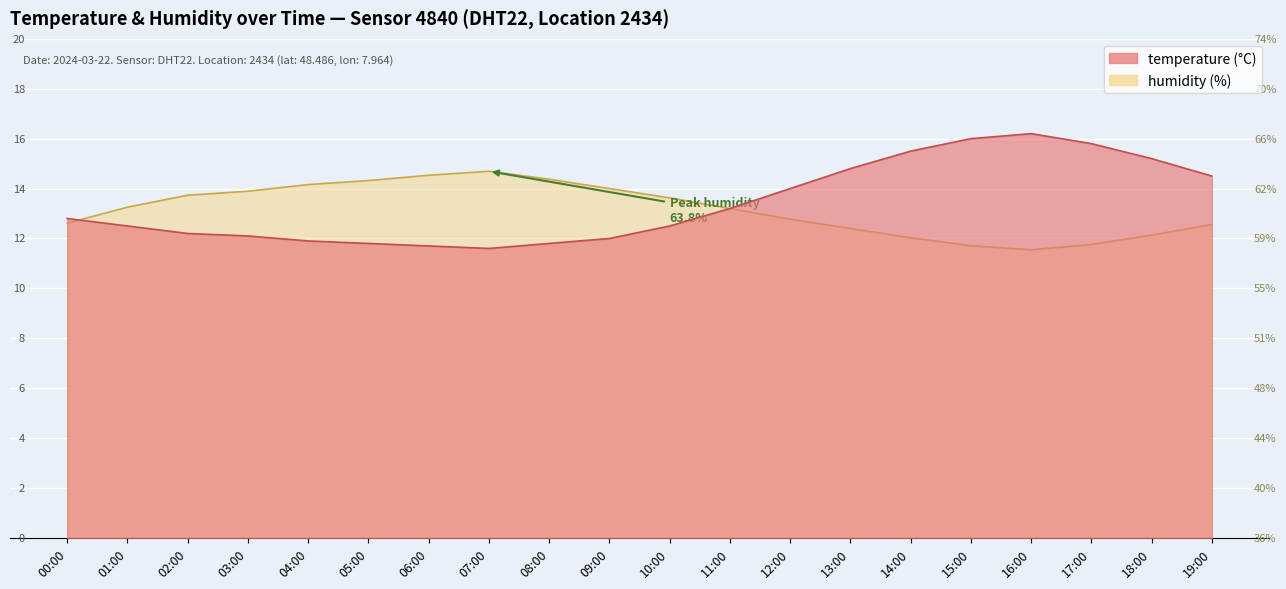

At which category does the chart reach its peak across all series?

16:00